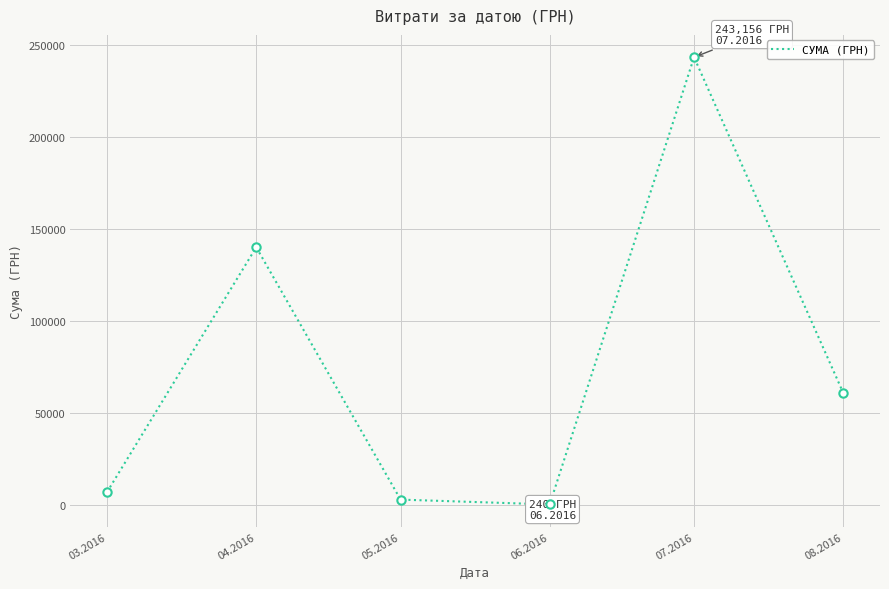

Where is the first local minimum?

06.2016